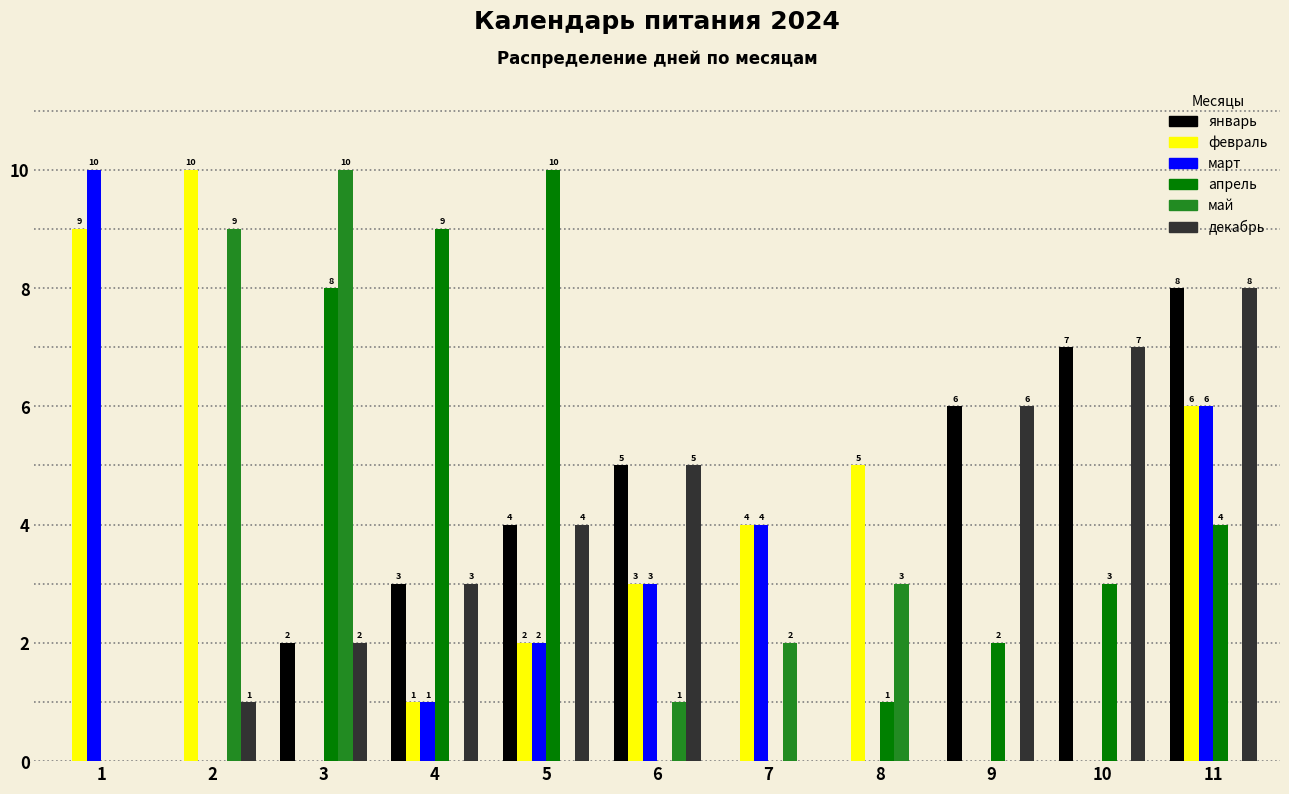

Where is май nearest to the value 5?

8